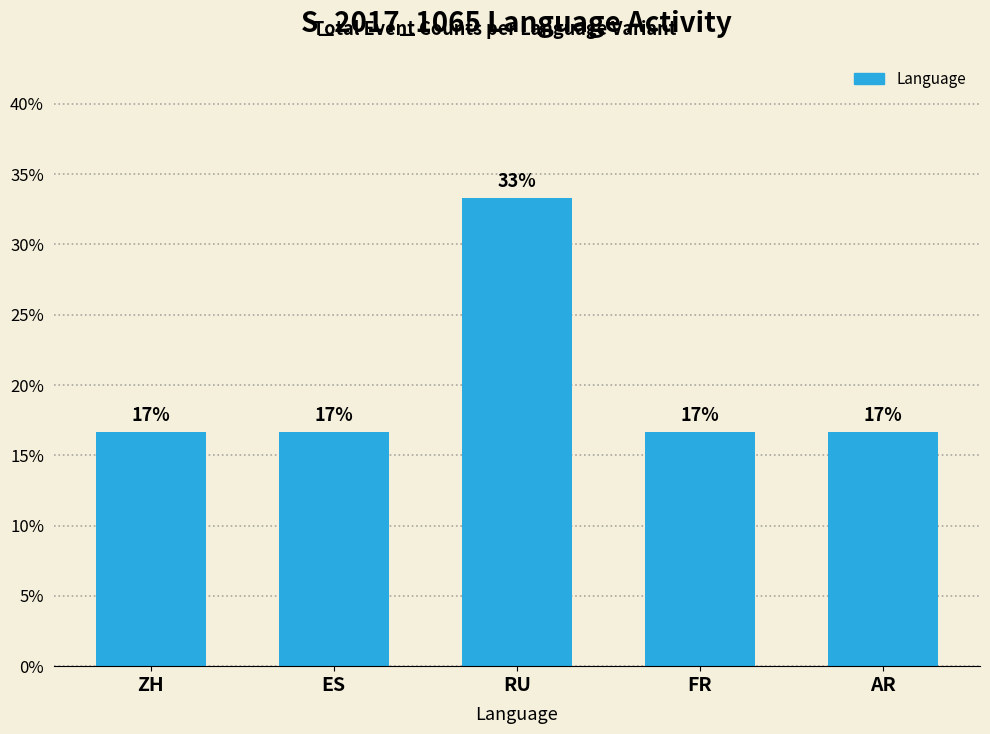

What is the difference between the maximum and second lowest values?

16.7